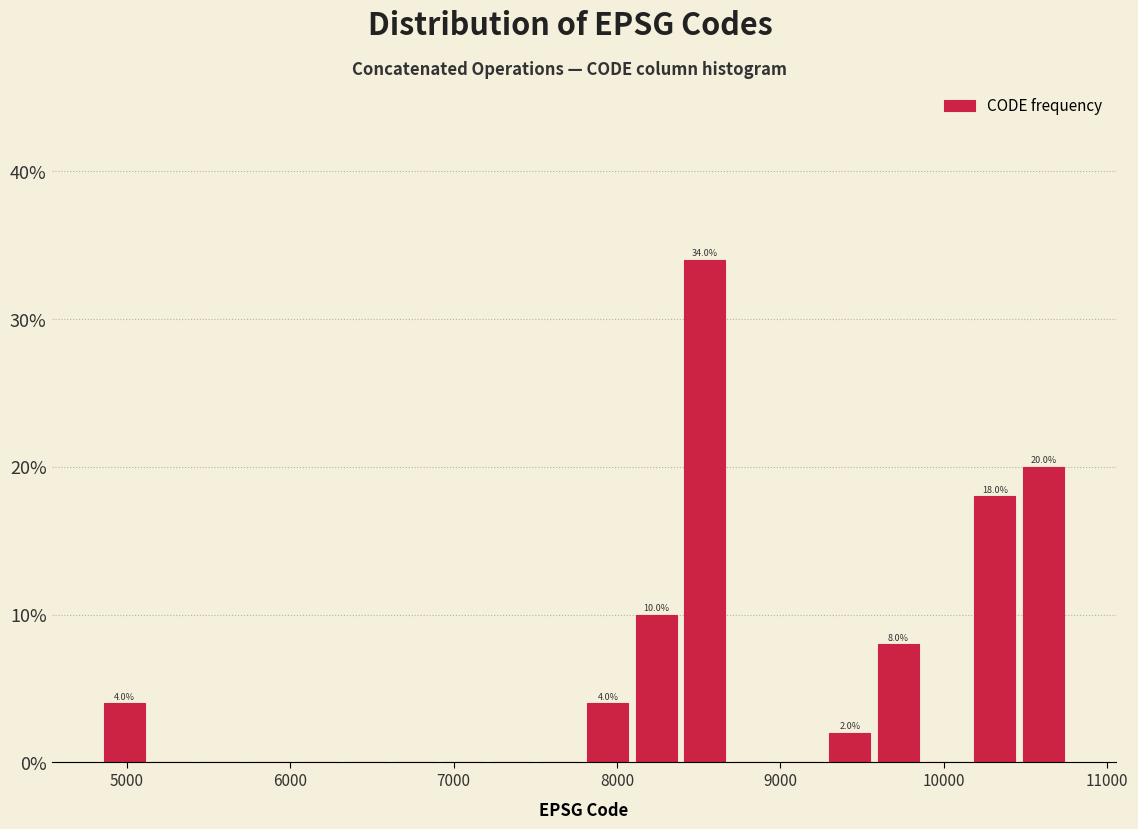

Read against the x-axis, roughly where is the centre of the tallest bar?

8500